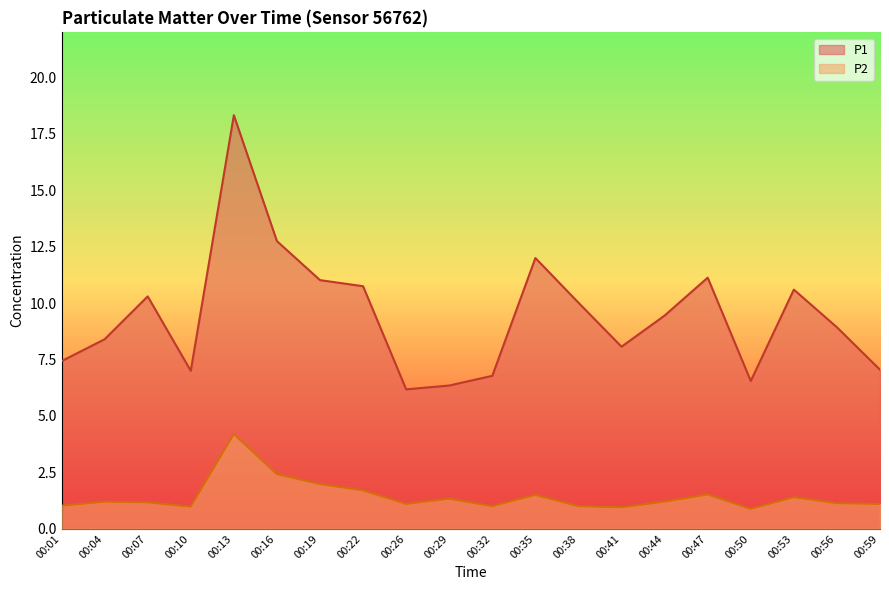

True or false: P2 and P1 cross at least once.

False